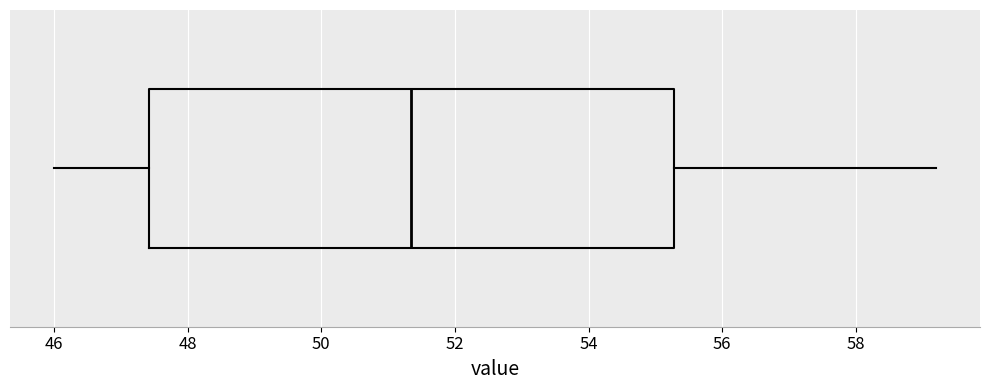

Transcribe this box plot: give where the median line is, the range the box spans, and where the two whiskers end, as read against the x-axis. The values are not printed on the chart, so give them approximately, as read against the axis.

median 51.4, box 47.4 to 55.2, whiskers 46.0 to 59.2